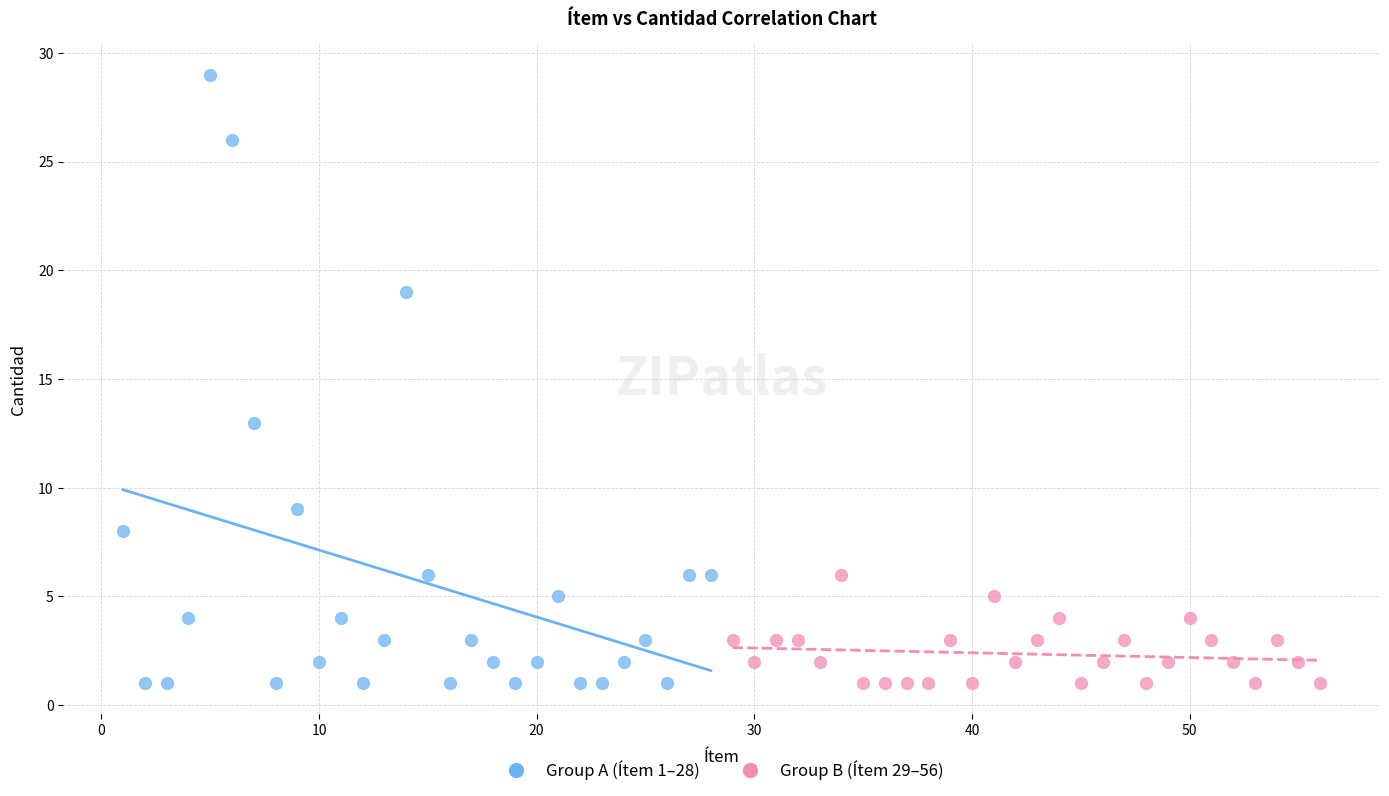

Which series has the largest Y range (max minus min)?

Group A (Ítem 1–28)